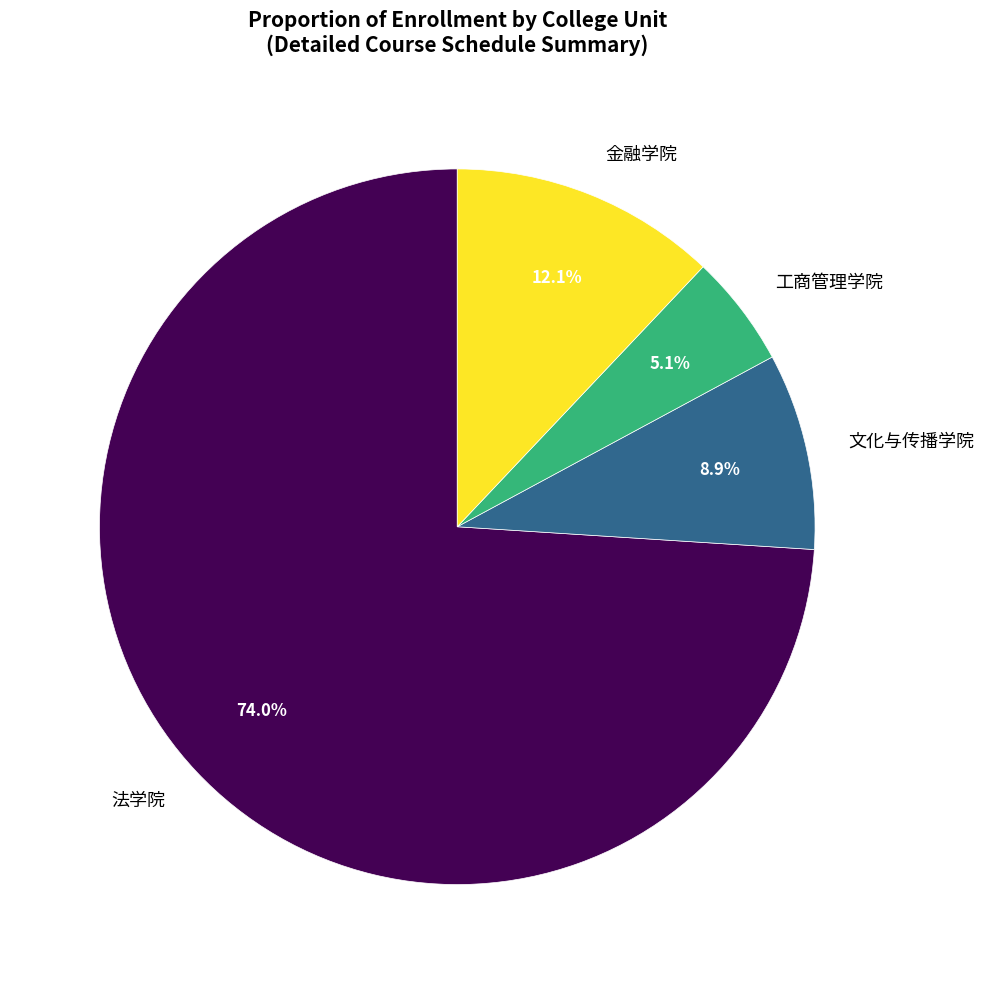

Count the number of slices in the pie.

4